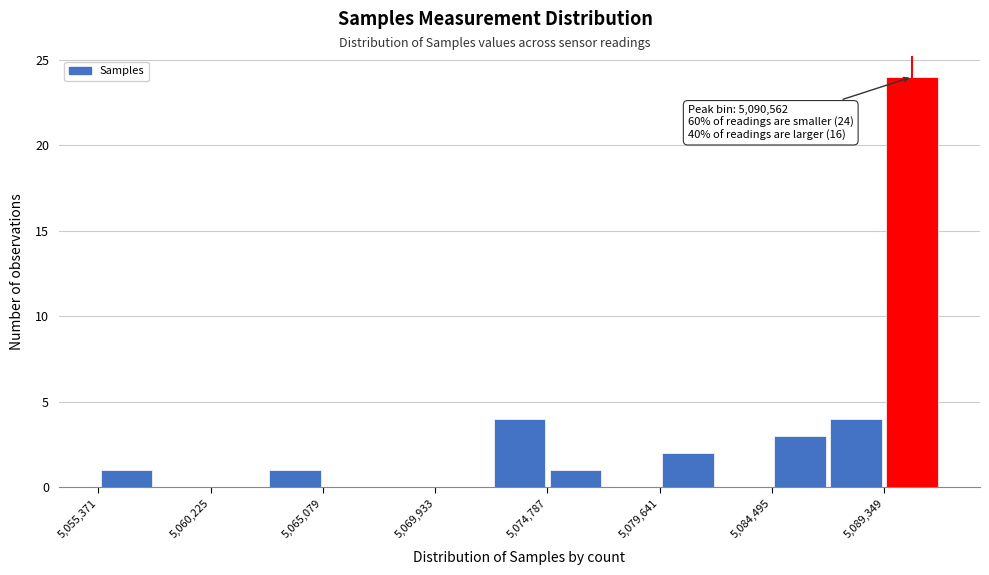

Which range on the x-axis has the tallest bar?

5089500 to 5092000